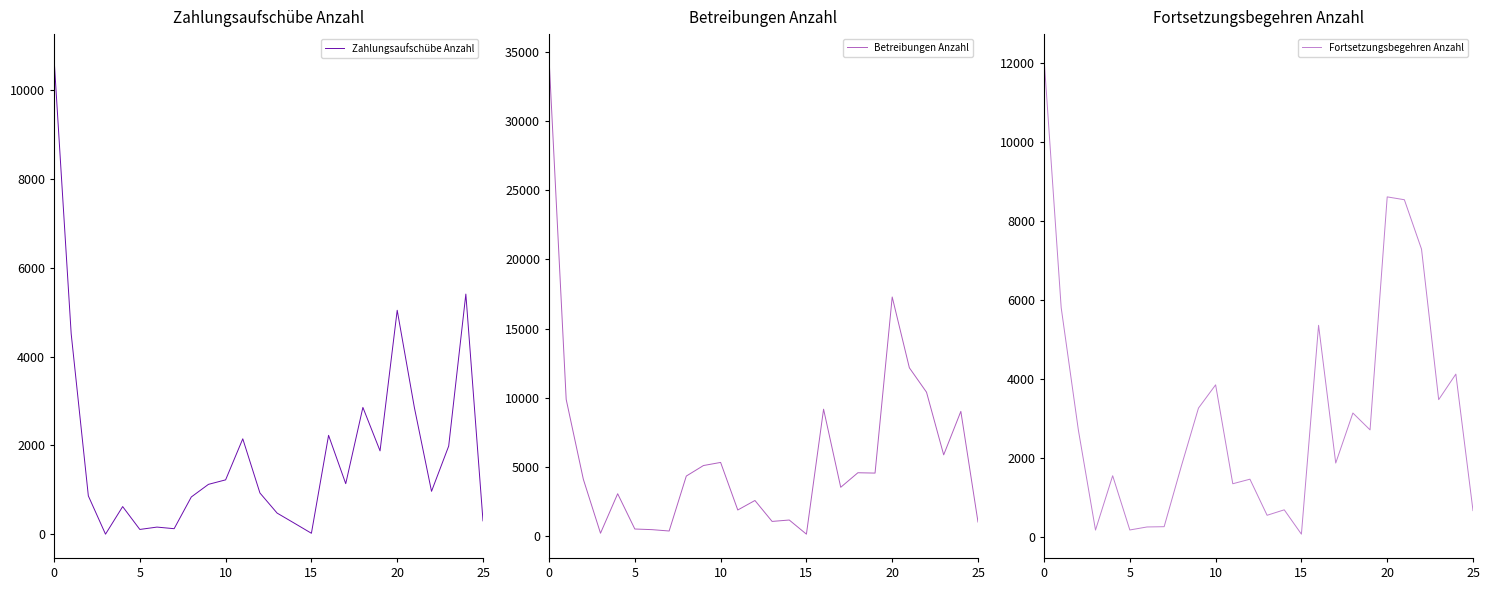

Does the chart display data point markers on the line(s)?

No